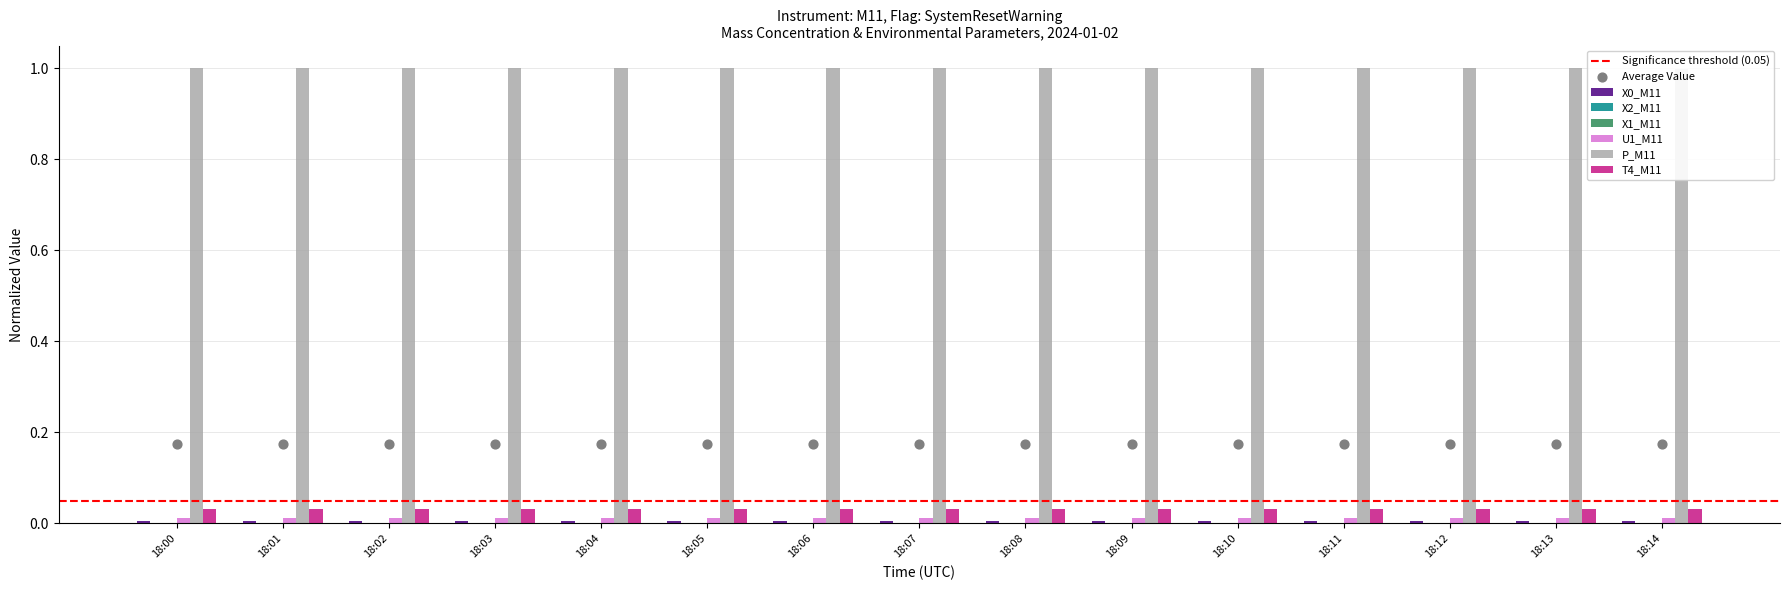

Which series reaches the maximum Y coordinate?

P_M11